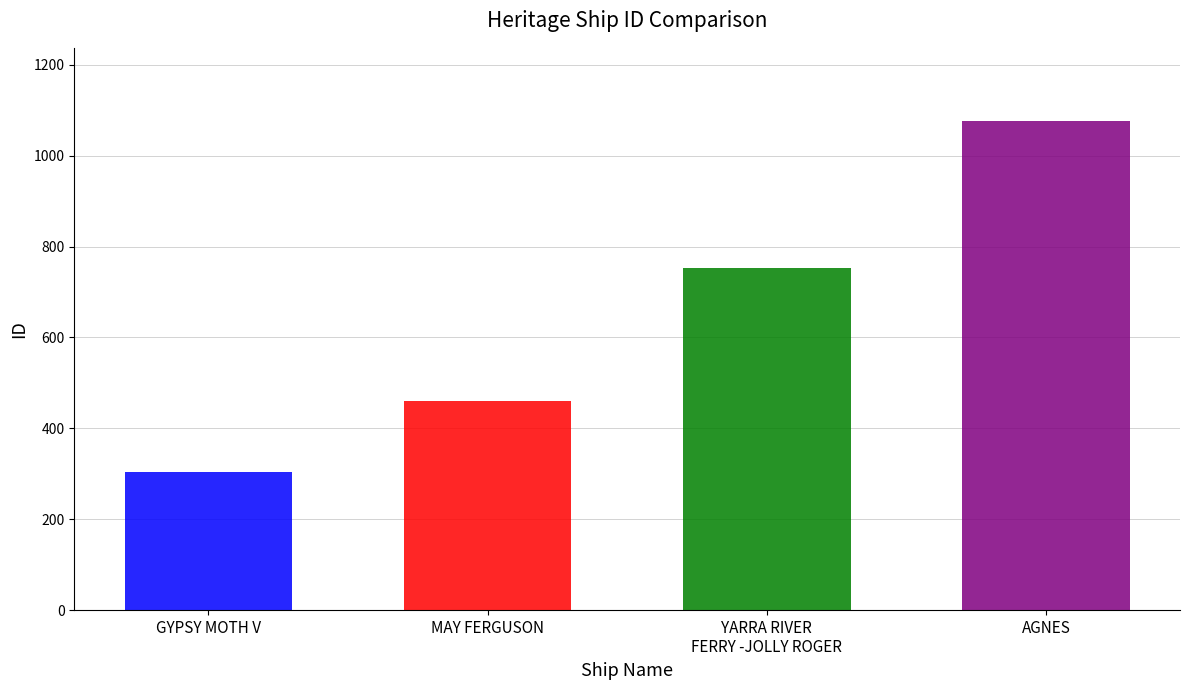

What is the label of the 3rd bar from the left?

YARRA RIVER FERRY -JOLLY ROGER